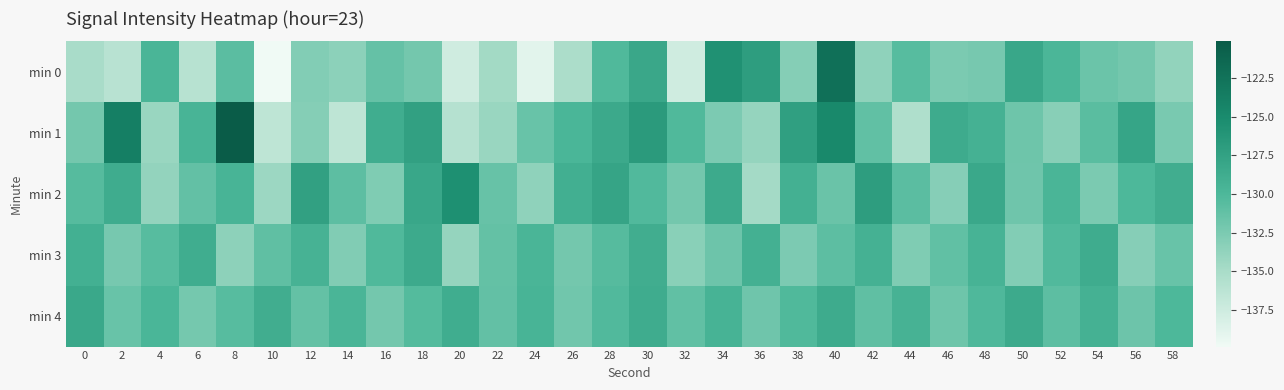

Reading right to left, transcribe all the data shown in this chart.

min 0: 58=-133.7	56=-132.1	54=-131.6	52=-129.8	50=-128.1	48=-132.3	46=-132.5	44=-130.6	42=-133.6	40=-122.3	38=-133.0	36=-127.1	34=-125.7	32=-137.6	30=-128.2	28=-130.2	26=-135.2	24=-138.9	22=-134.7	20=-137.6	18=-132.1	16=-131.4	14=-133.4	12=-132.9	10=-139.9	8=-130.8	6=-136.0	4=-129.7	2=-136.0	0=-135.1
min 1: 58=-132.4	56=-127.9	54=-130.7	52=-133.2	50=-131.8	48=-129.3	46=-128.6	44=-135.4	42=-131.1	40=-124.8	38=-127.3	36=-133.9	34=-132.6	32=-130.2	30=-126.7	28=-128.4	26=-129.8	24=-131.5	22=-134.1	20=-135.8	18=-127.4	16=-128.8	14=-136.4	12=-133.1	10=-136.4	8=-120.1	6=-129.6	4=-134.1	2=-123.8	0=-132.1
min 2: 58=-128.9	56=-130.0	54=-132.5	52=-129.7	50=-131.9	48=-128.3	46=-133.1	44=-130.8	42=-127.0	40=-131.6	38=-129.2	36=-134.7	34=-128.5	32=-132.1	30=-130.3	28=-127.8	26=-129.0	24=-133.6	22=-131.4	20=-125.6	18=-128.1	16=-132.7	14=-130.9	12=-127.4	10=-134.3	8=-129.6	6=-131.2	4=-133.8	2=-128.7	0=-130.5
min 3: 58=-131.5	56=-133.1	54=-128.7	52=-130.3	50=-132.9	48=-129.5	46=-131.1	44=-132.7	42=-129.3	40=-130.9	38=-132.6	36=-129.2	34=-131.7	32=-133.3	30=-128.9	28=-130.5	26=-132.1	24=-129.7	22=-131.3	20=-133.9	18=-128.5	16=-130.2	14=-132.8	12=-129.4	10=-131.0	8=-133.5	6=-128.8	4=-130.6	2=-132.3	0=-129.1
min 4: 58=-130.0	56=-131.7	54=-129.3	52=-130.9	50=-128.5	48=-130.1	46=-131.8	44=-129.4	42=-131.0	40=-128.6	38=-130.2	36=-131.9	34=-129.5	32=-131.1	30=-128.7	28=-130.3	26=-132.0	24=-129.6	22=-131.2	20=-128.8	18=-130.4	16=-132.1	14=-129.7	12=-131.3	10=-128.9	8=-130.6	6=-132.2	4=-129.8	2=-131.5	0=-128.3